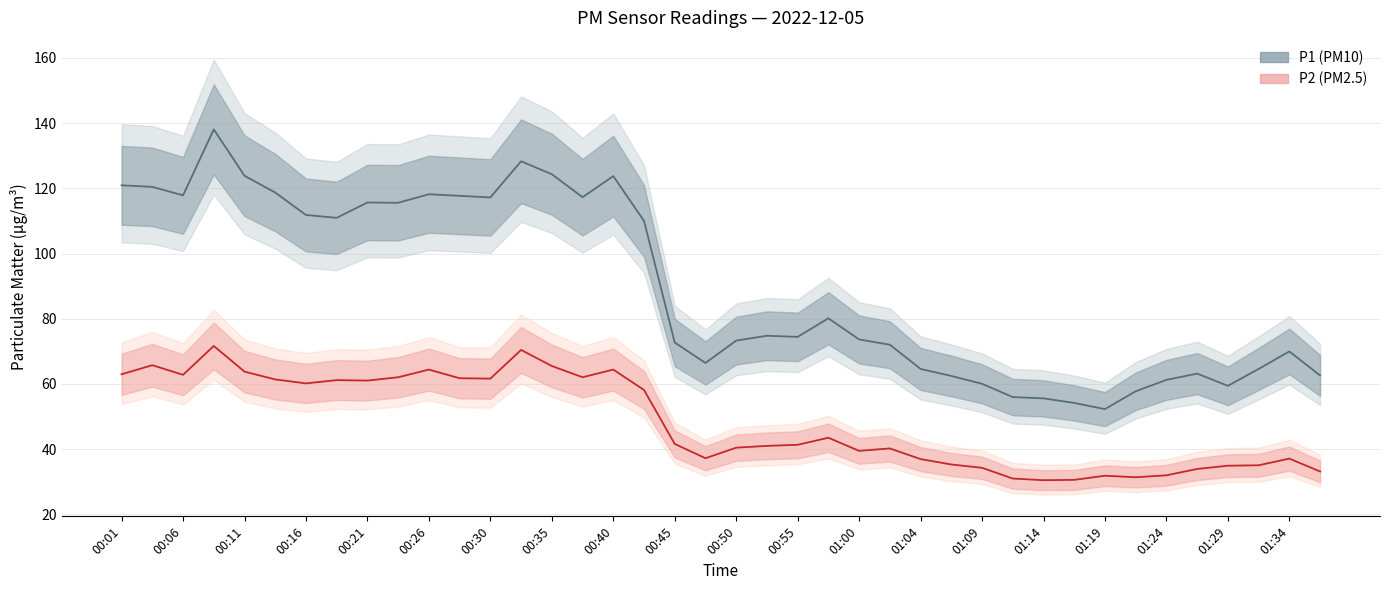

List the labels in order of P2 value, smallest first.

01:14, 01:17, 01:12, 01:21, 01:19, 01:24, 01:36, 01:26, 01:09, 01:29, 01:31, 01:07, 01:04, 01:34, 00:47, 01:00, 01:02, 00:50, 00:52, 00:55, 00:45, 00:57, 00:43, 00:16, 00:21, 00:18, 00:13, 00:30, 00:28, 00:23, 00:38, 00:06, 00:01, 00:11, 00:26, 00:40, 00:35, 00:03, 00:33, 00:08